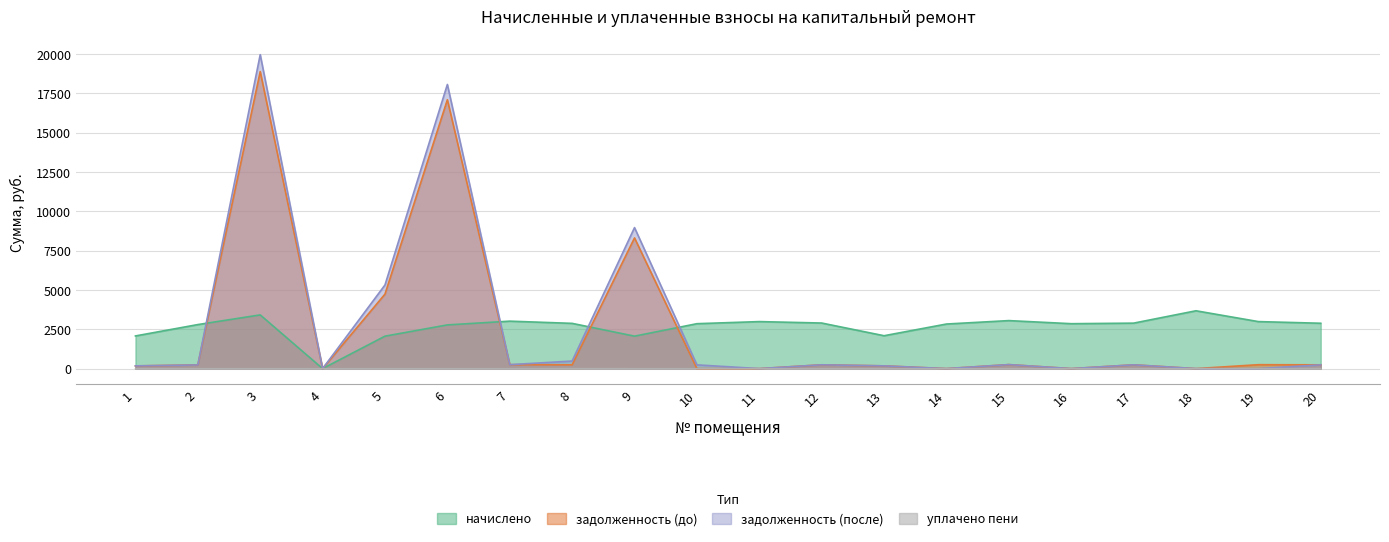

At how many categories does at least one series exceed 19372?

1